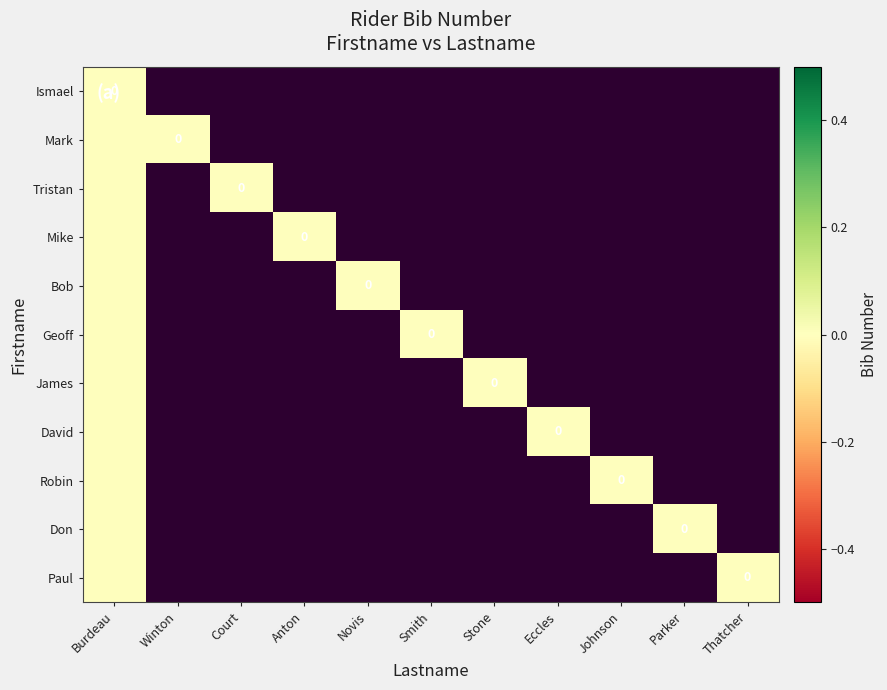

The David series shows 0 at Burdeau. True or false?

True